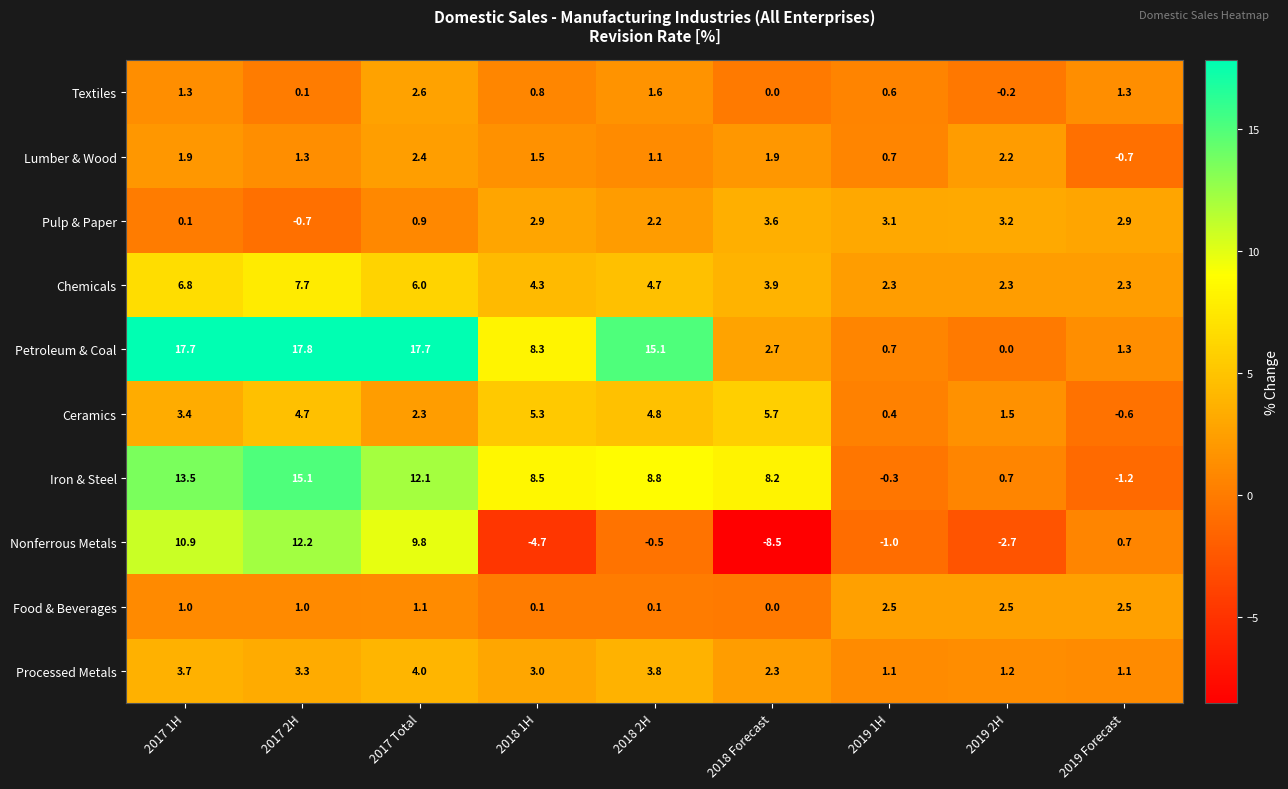

How many distinct data groups are displayed?

10